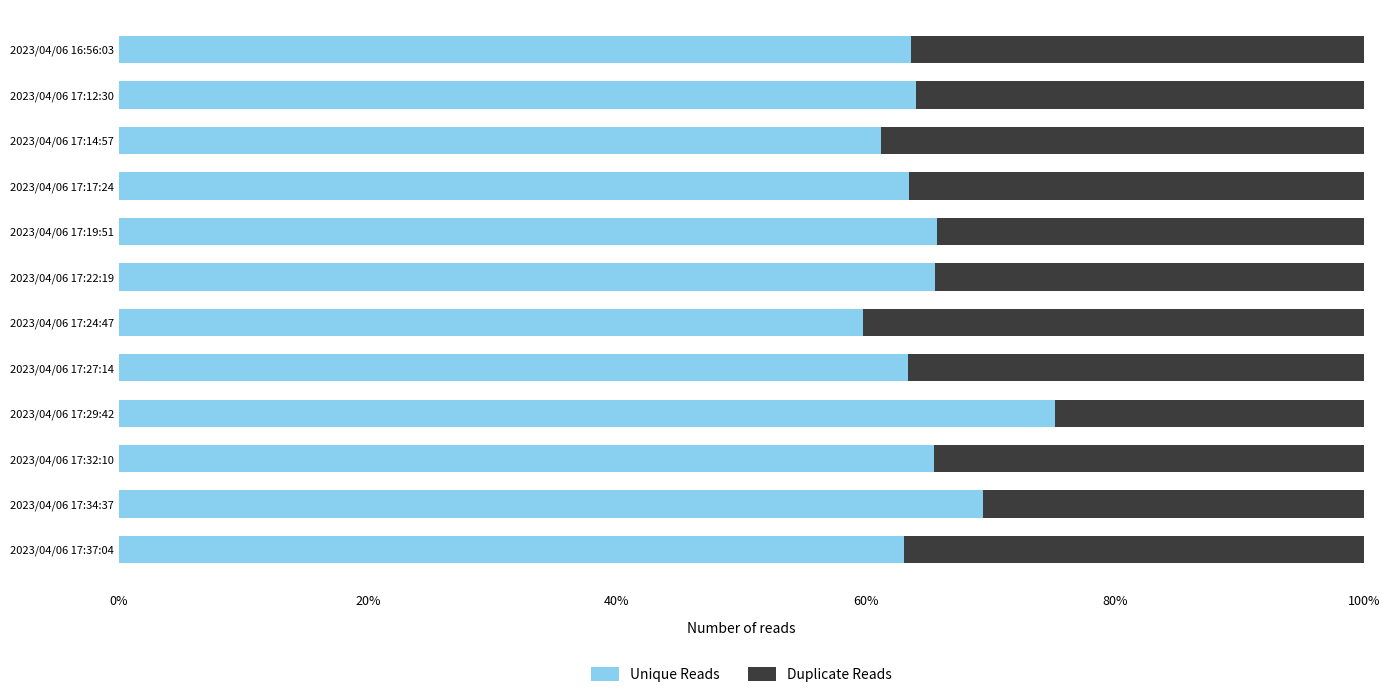

What is the minimum value for Unique Reads?

59.8